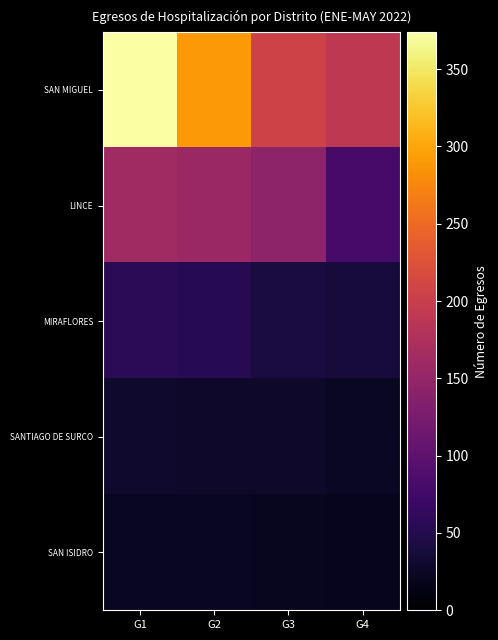

Which series has the largest total across all categories?

SAN MIGUEL